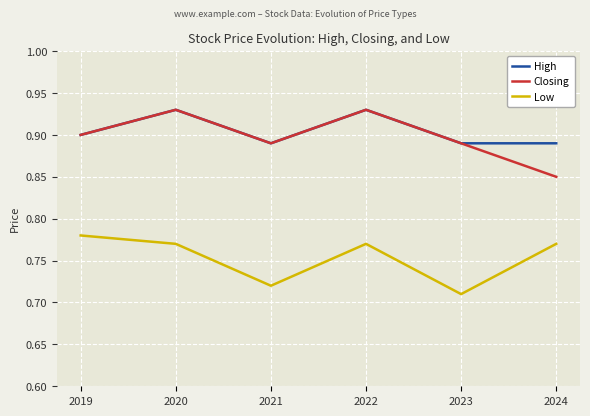

The High series shows 0.4 at 2021. True or false?

False